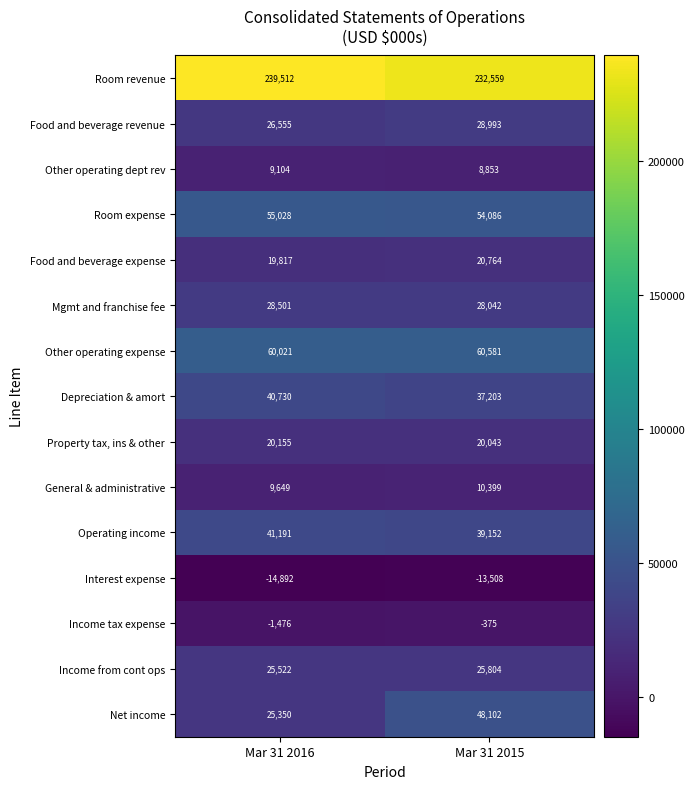

At how many categories does at least one series exceed 128757?

2